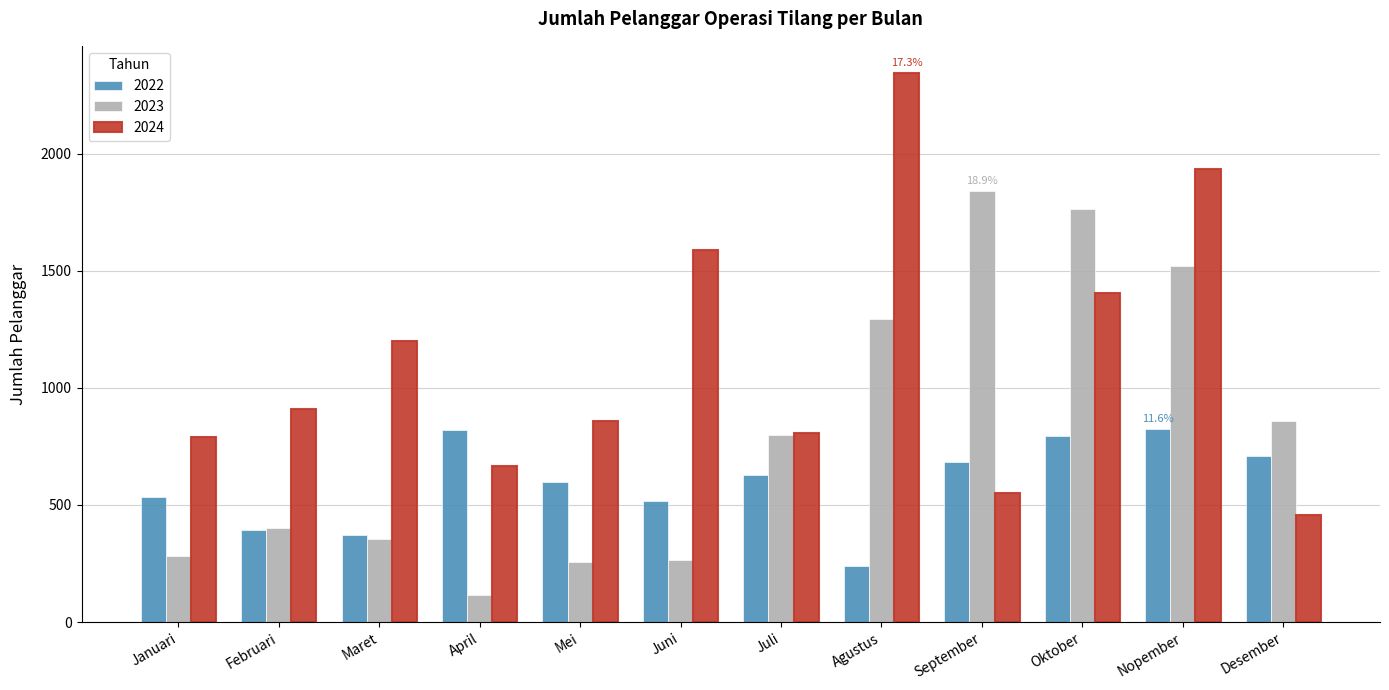

Which label corresponds to the smallest value in the chart?

April